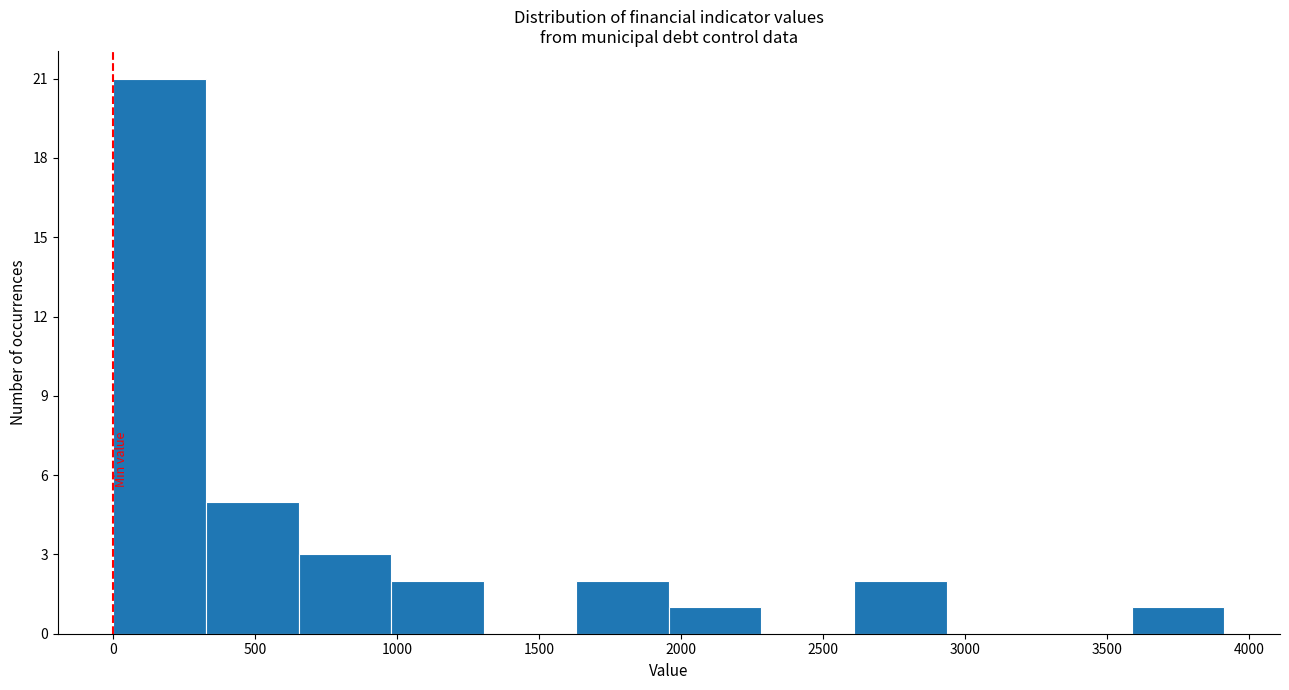

Which range on the x-axis has the tallest bar?

0 to 350